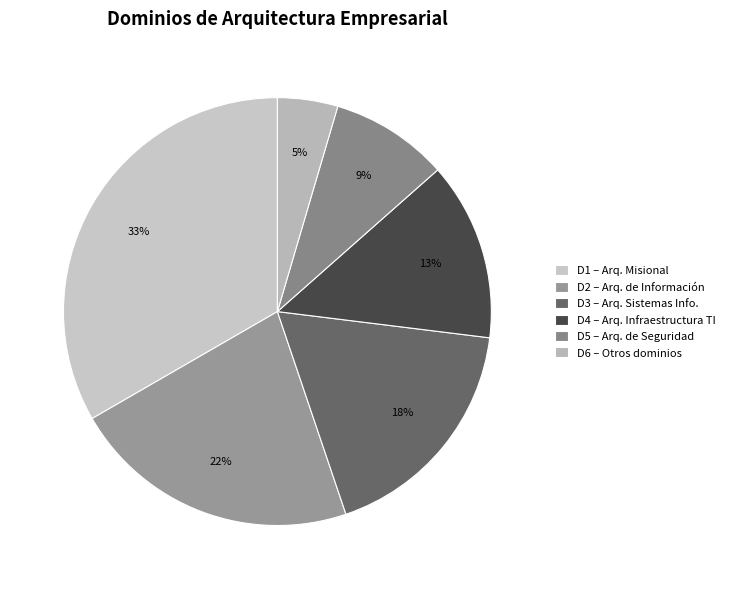

Count the number of slices in the pie.

6